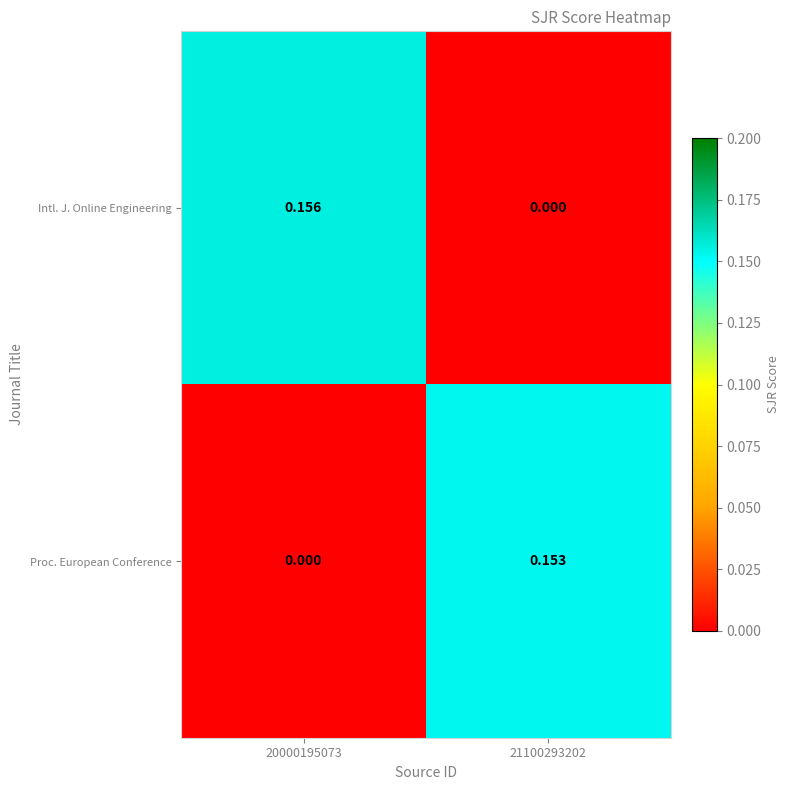

Between 20000195073 and 21100293202, which series saw the biggest shift?

Intl. J. Online Engineering